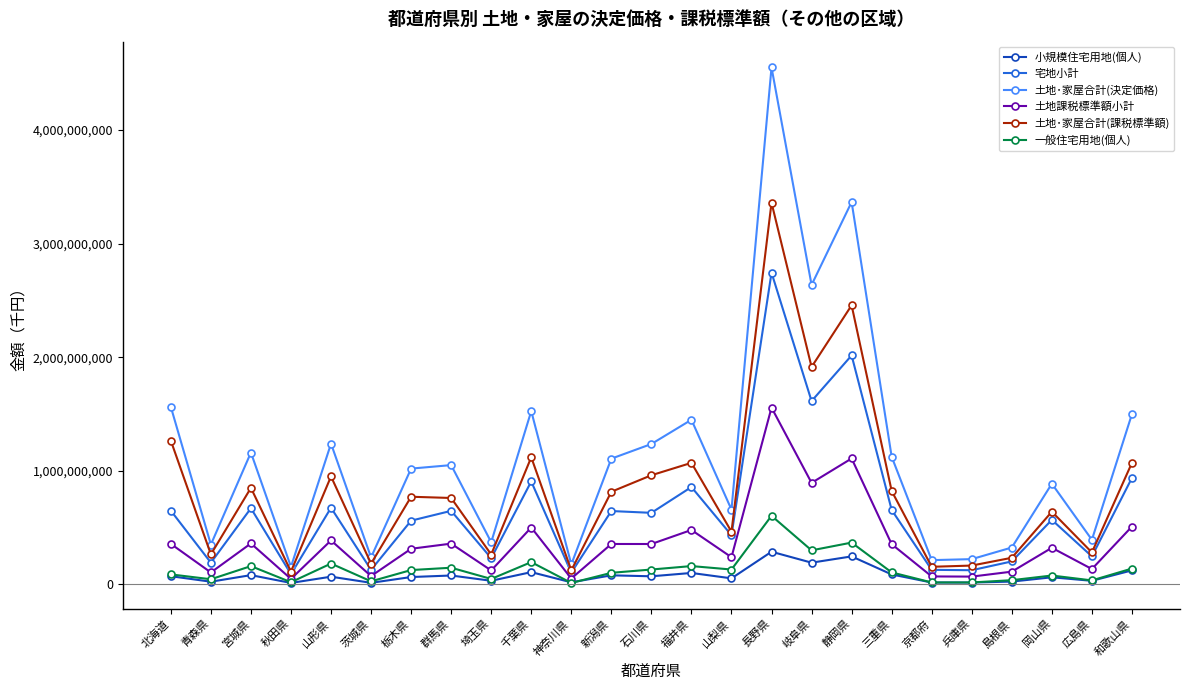

Which series changed the most between 千葉県 and 三重県?

土地･家屋合計(決定価格)